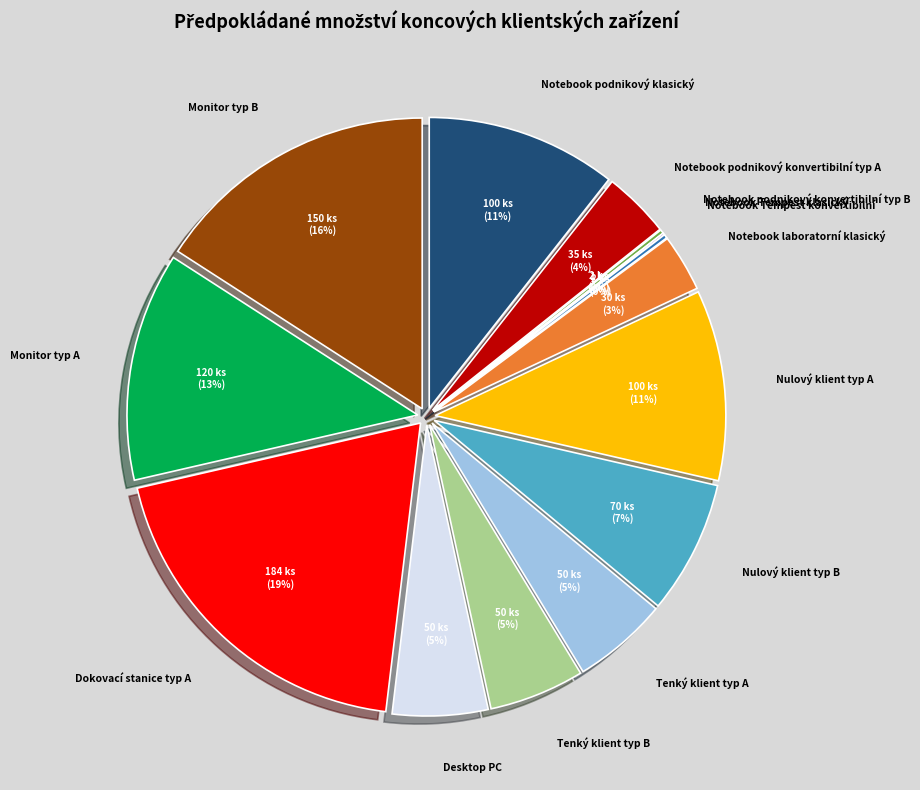

To the nearest percent, what percentage of the pie is Nulový klient typ A?

11%